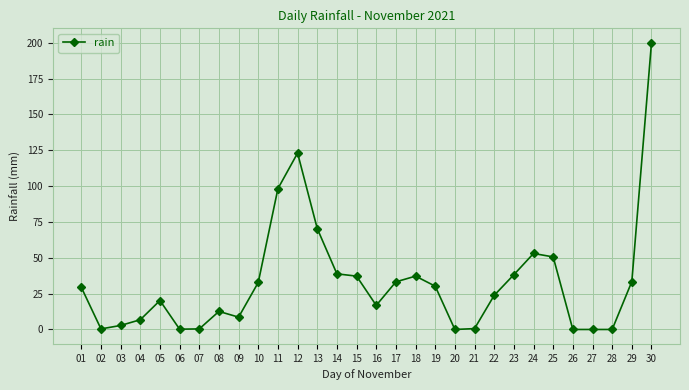

What is the difference between the maximum and minimum values?

200.0